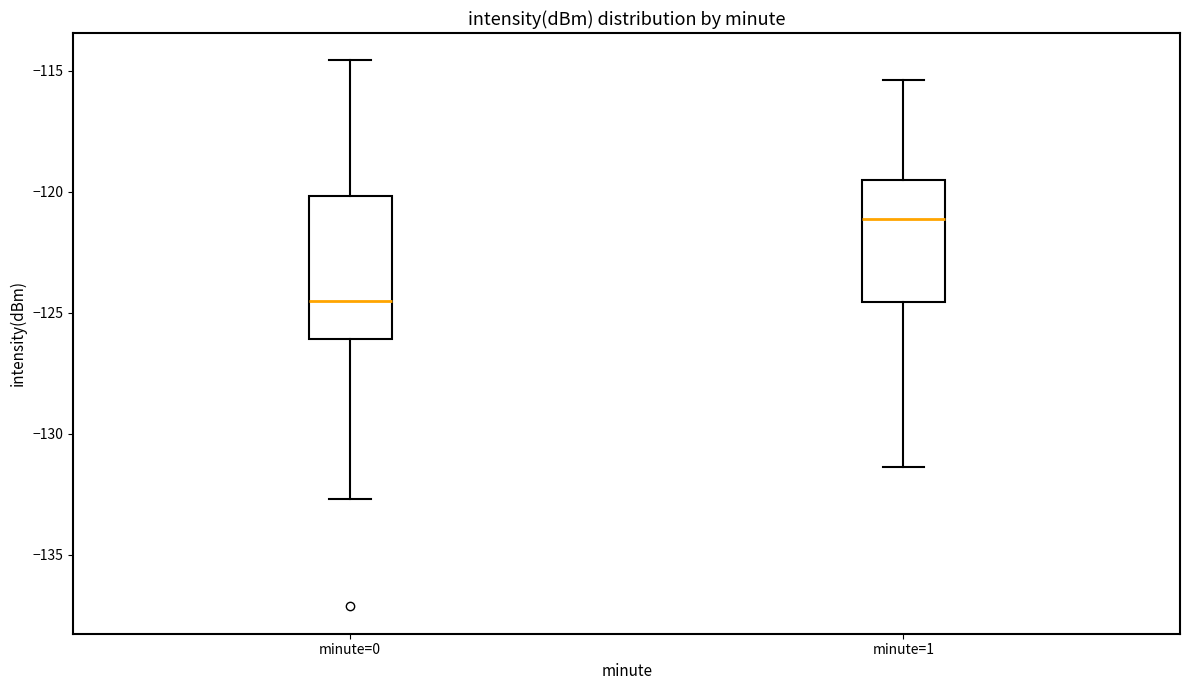

Which box has the lowest median line?

minute=0